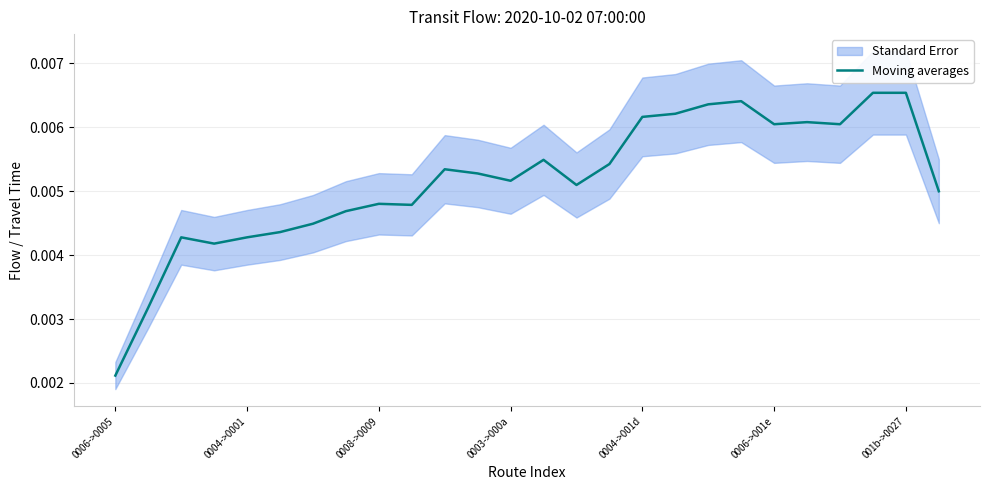

At which label does Moving averages reach its minimum?

0006->0005